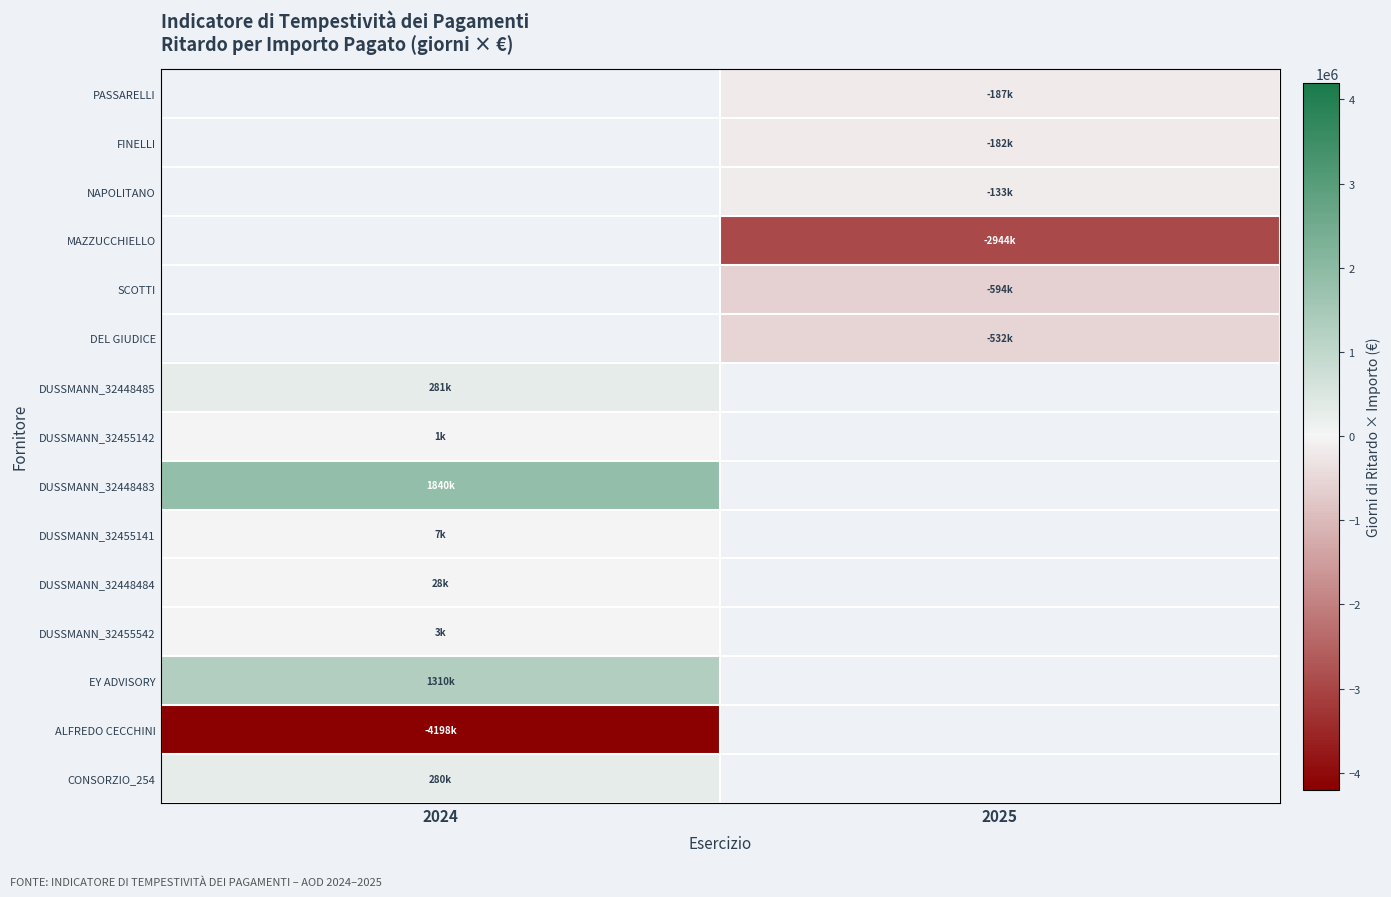

Between 2025 and 2024, which is larger?

2024